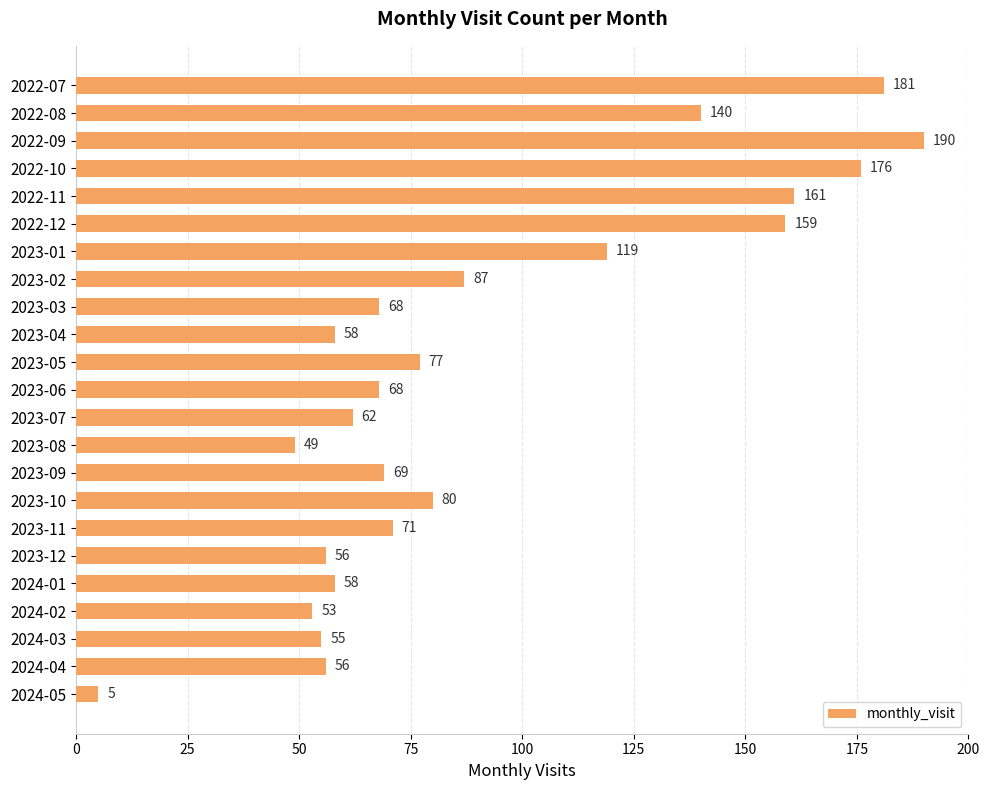

What is the ratio of the value at 2024-02 to the value at 2023-03?

0.8